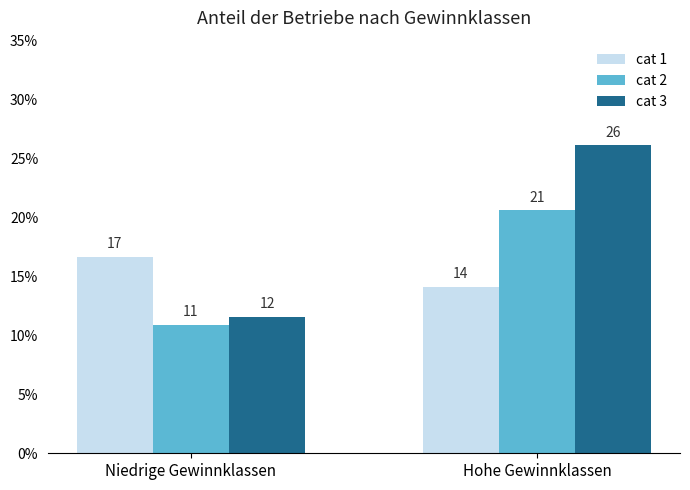

How many groups of bars are there?

2